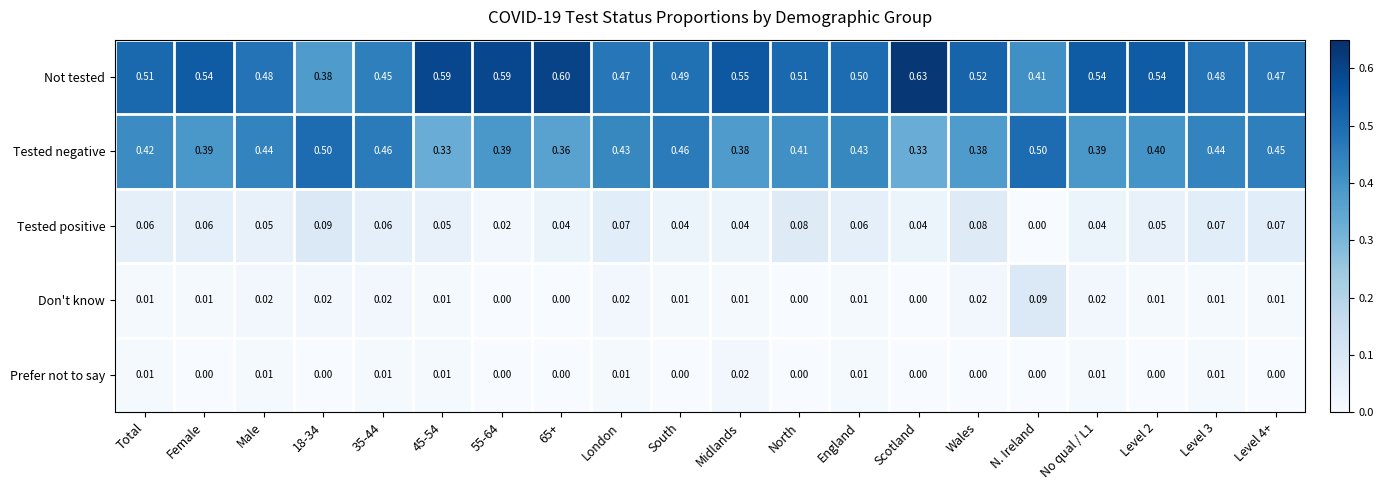

At Wales, list the series in order from largest to smallest.

Not tested, Tested negative, Tested positive, Don't know, Prefer not to say